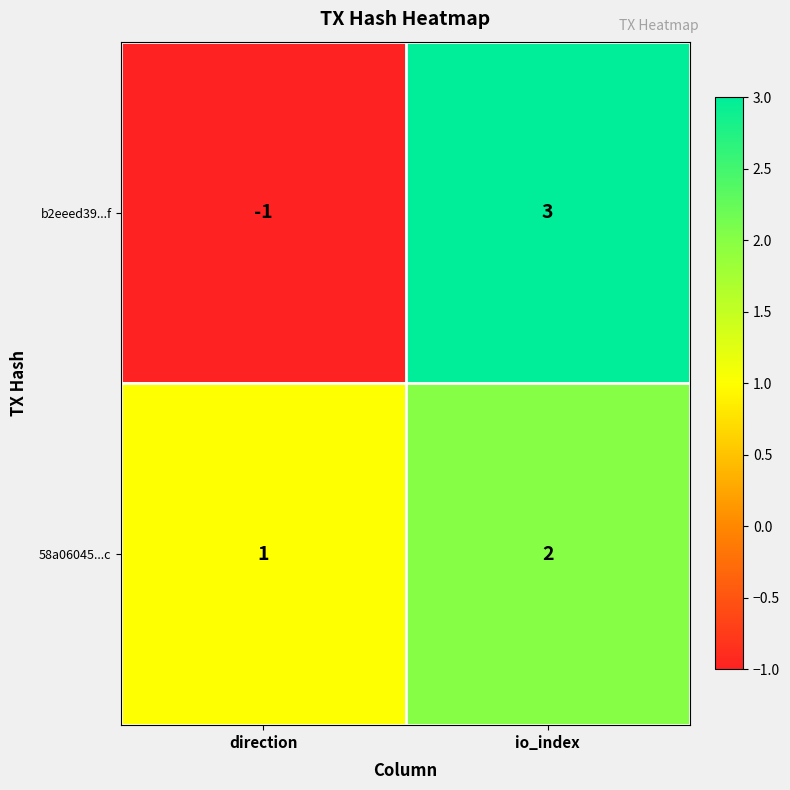

Rank the series at direction from lowest to highest value.

b2eeed39...f, 58a06045...c